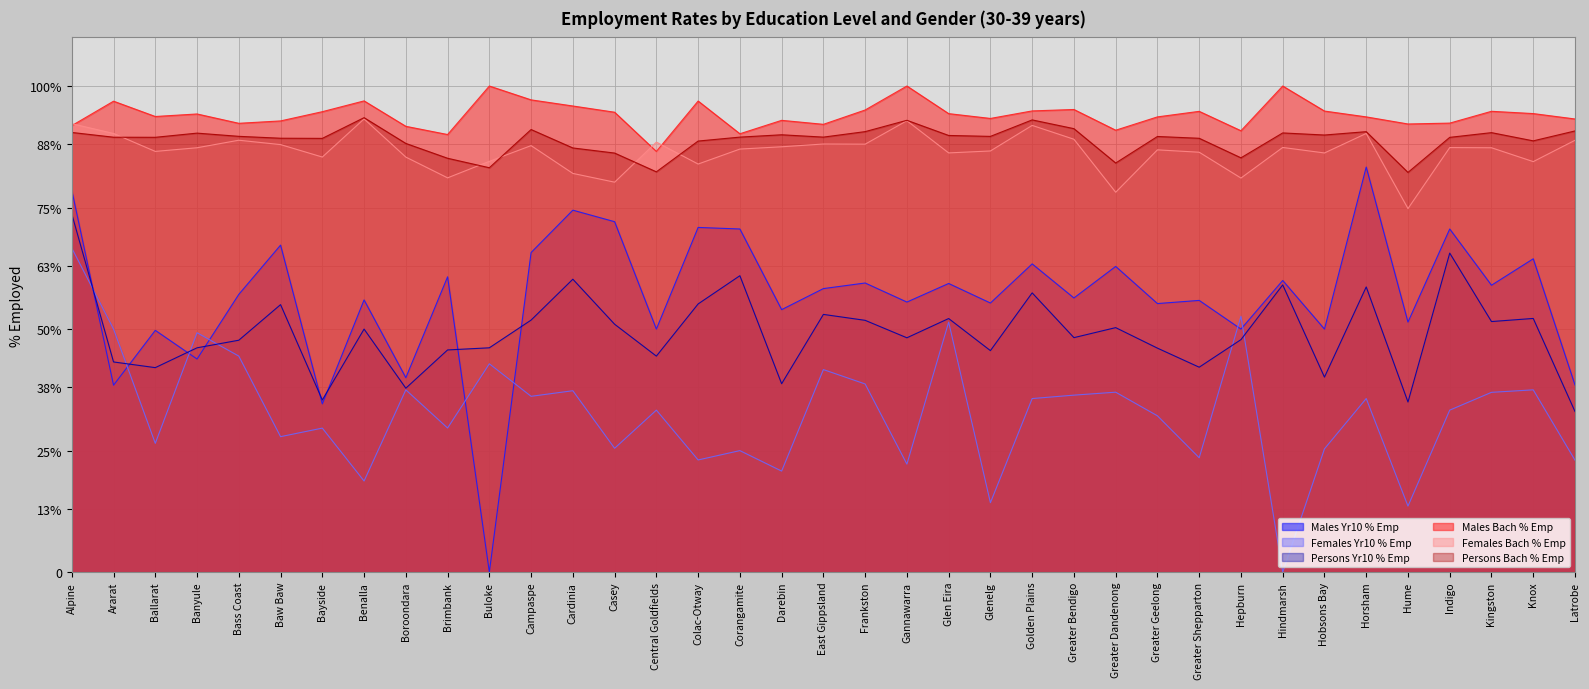

What position from the right is Glenelg?

15